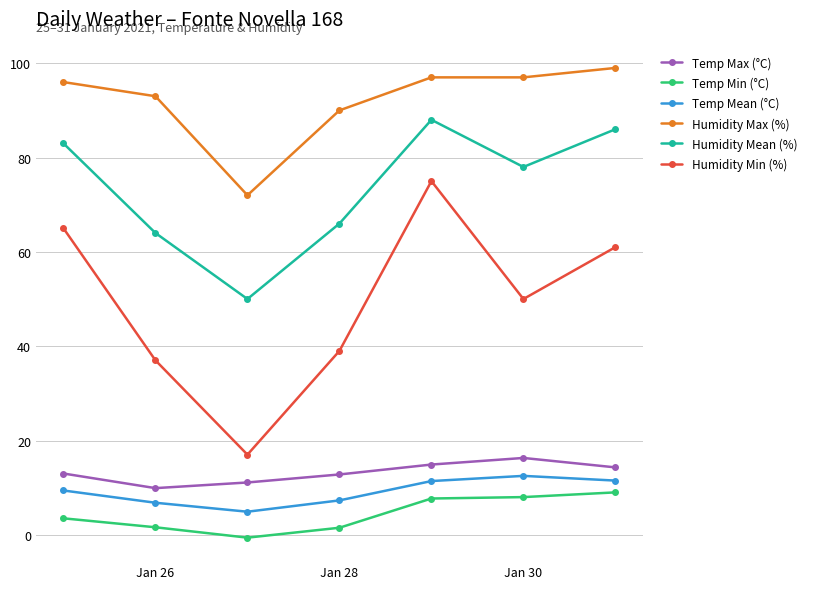

Which series has the largest range (max minus min)?

Humidity Min (%)